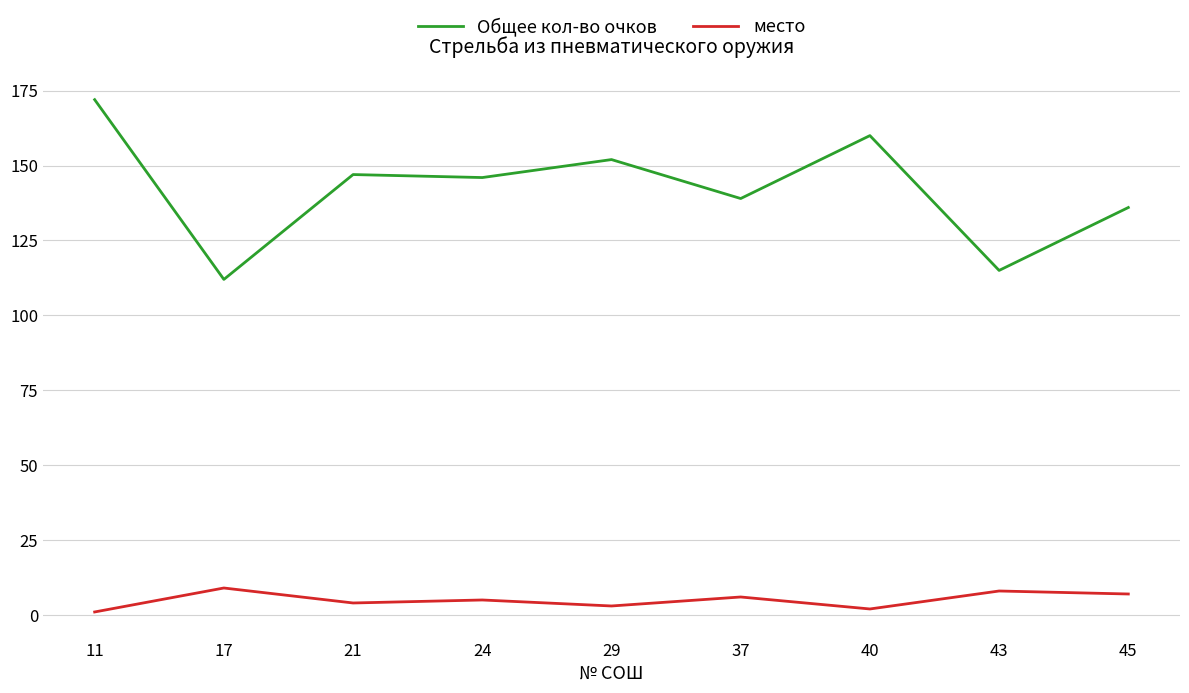

Reading left to right, transcribe all the data shown in this chart.

Общее кол-во очков: 172	112	147	146	152	139	160	115	136
место: 1	9	4	5	3	6	2	8	7